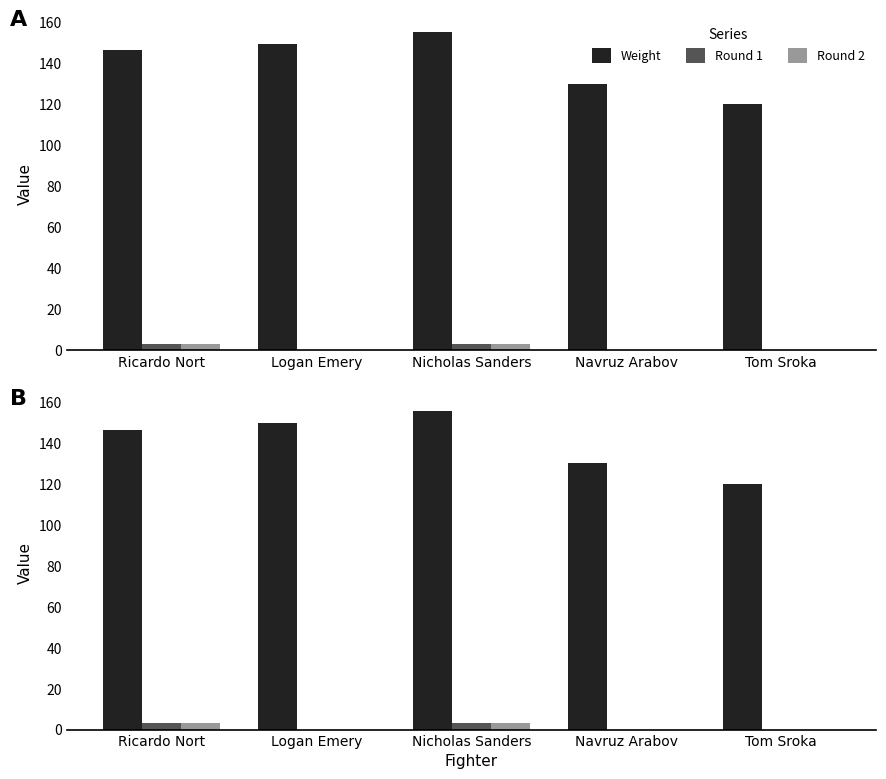

At which category does the chart reach its peak across all series?

Nicholas Sanders